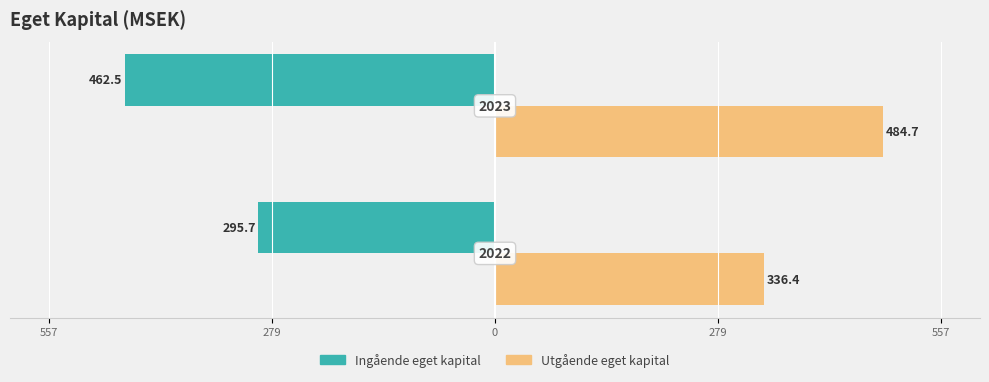

Which series has the largest total across all categories?

Utgående eget kapital